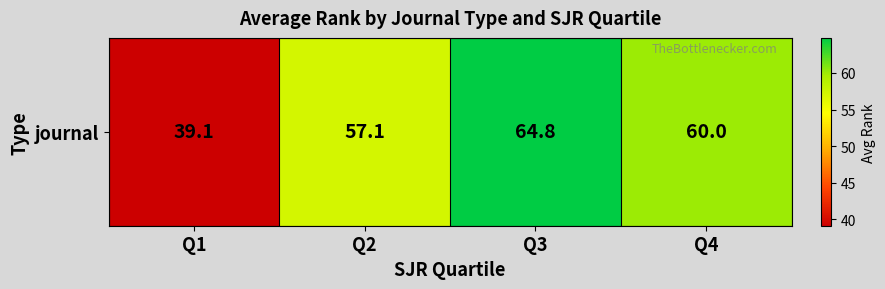

What is the greatest value displayed?

64.8